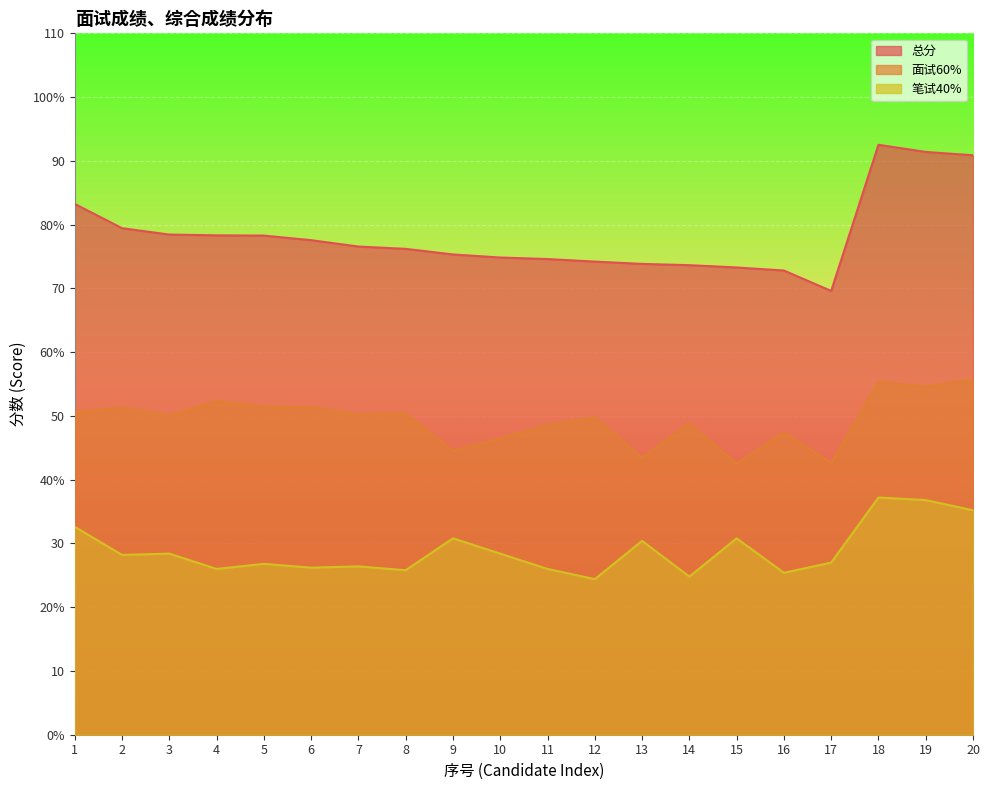

The value of 面试60% at 11 is 48.6. True or false?

True